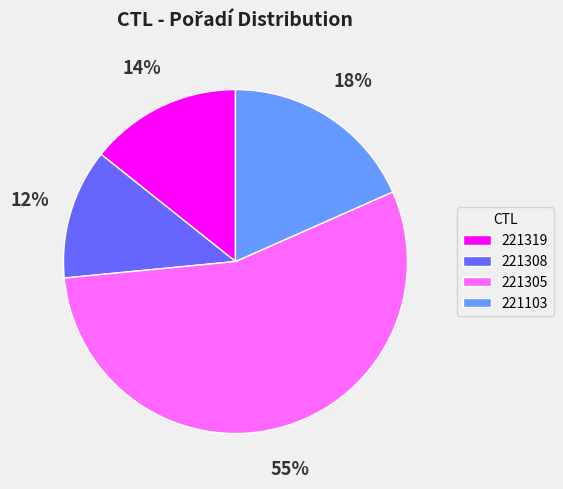

Does 221305 represent more than half of the total?

Yes